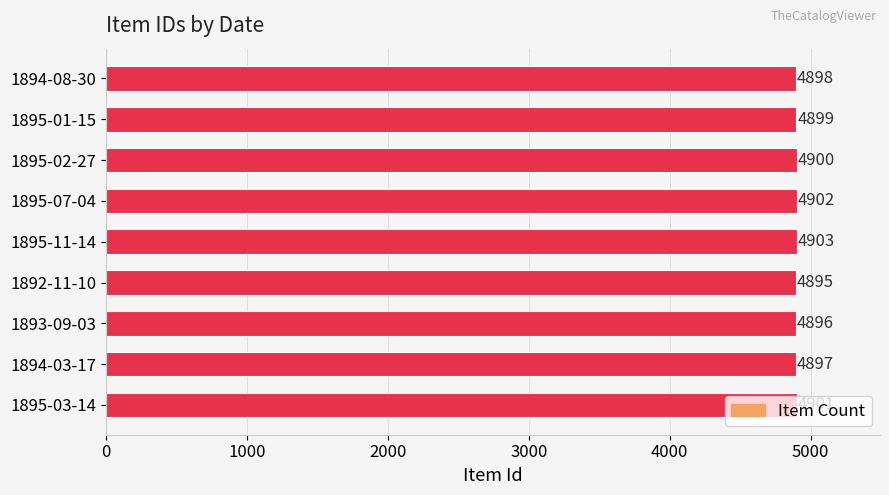

The chart shows a value of 2766 at 1895-07-04. True or false?

False